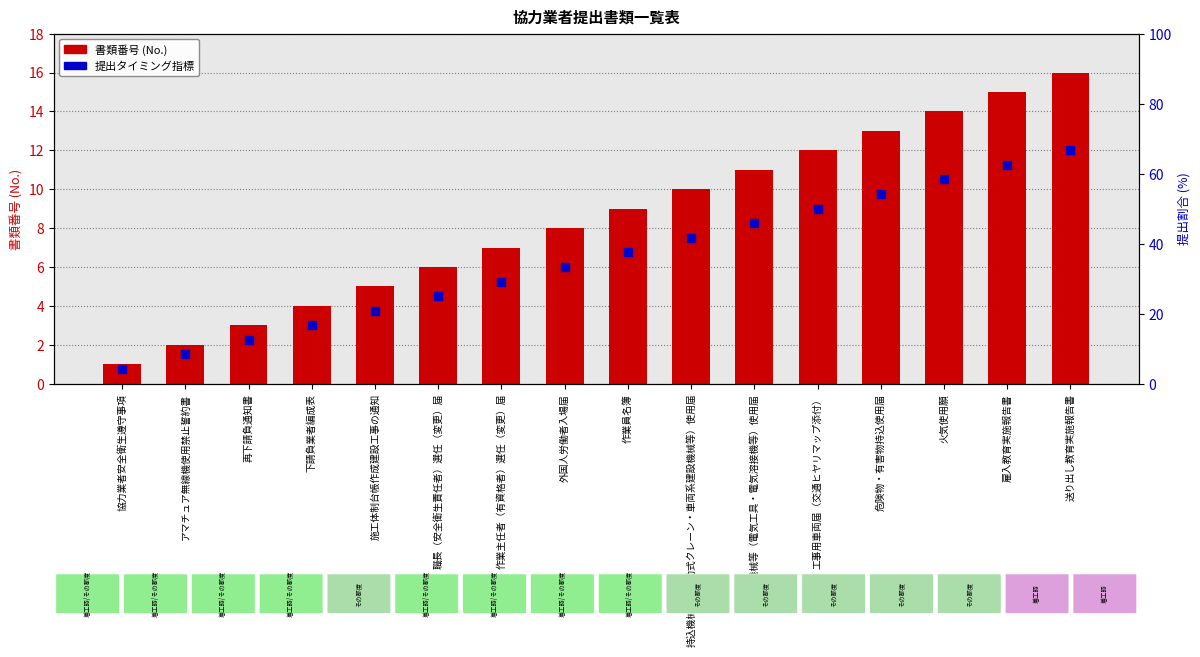

Which series has the widest spread of Y values?

document_number